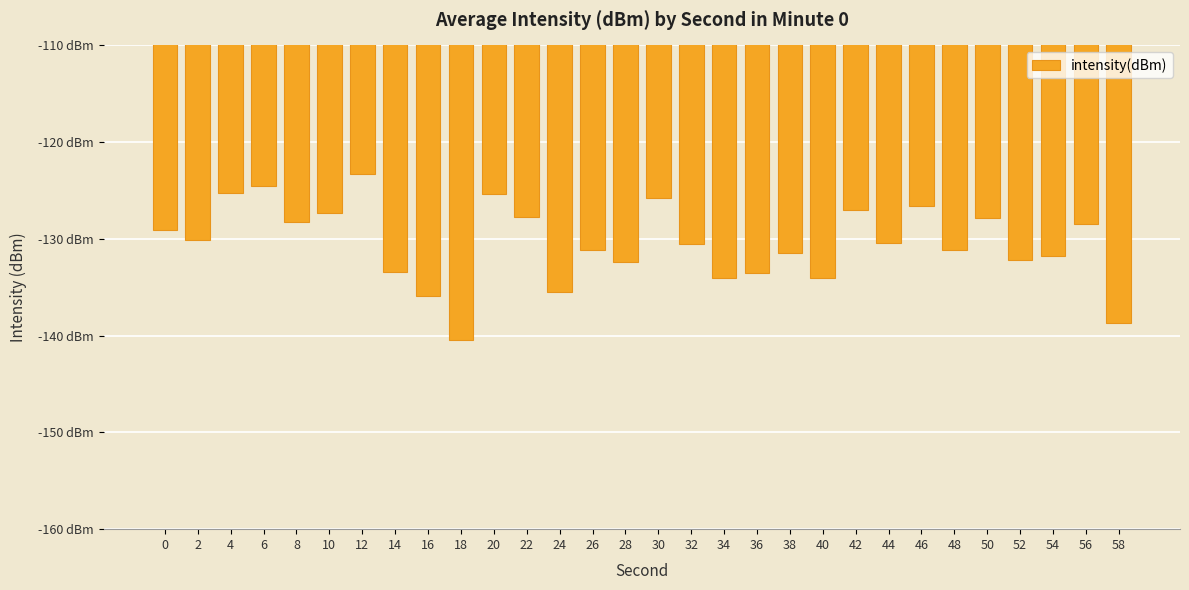

Is it true that the value at 14 is -228.6?

False